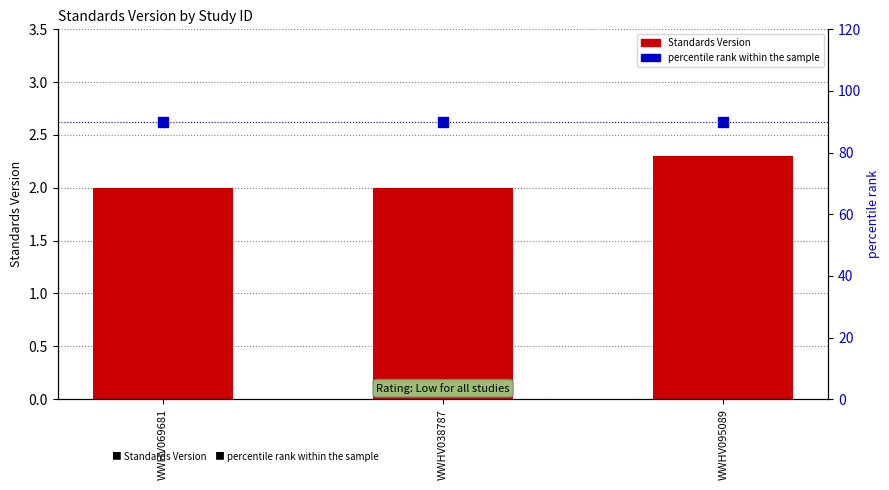

At how many categories does at least one series exceed 82?

3